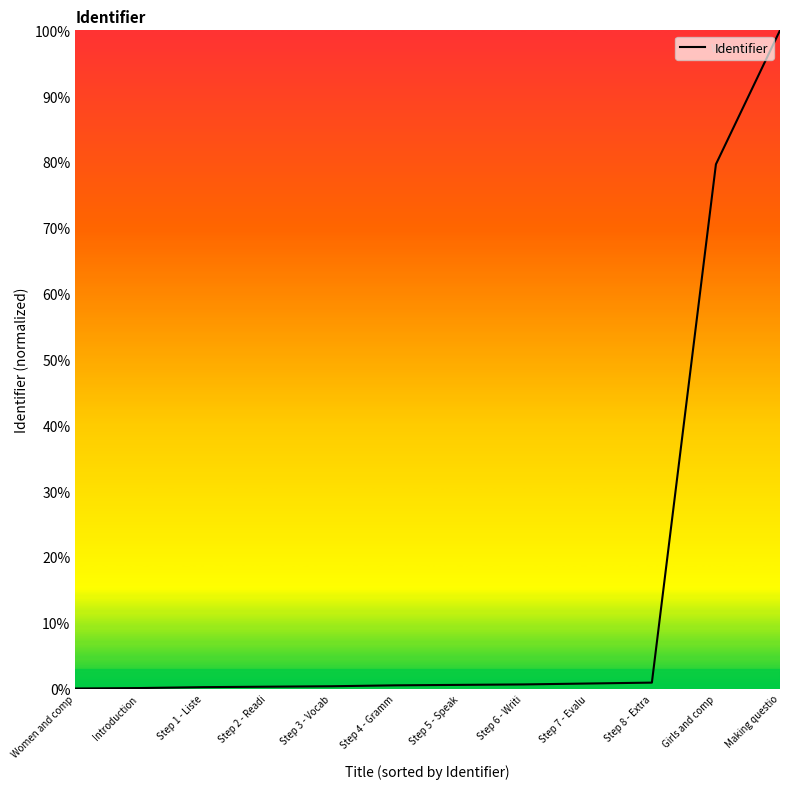

Which category has the highest value across all series?

Making questio